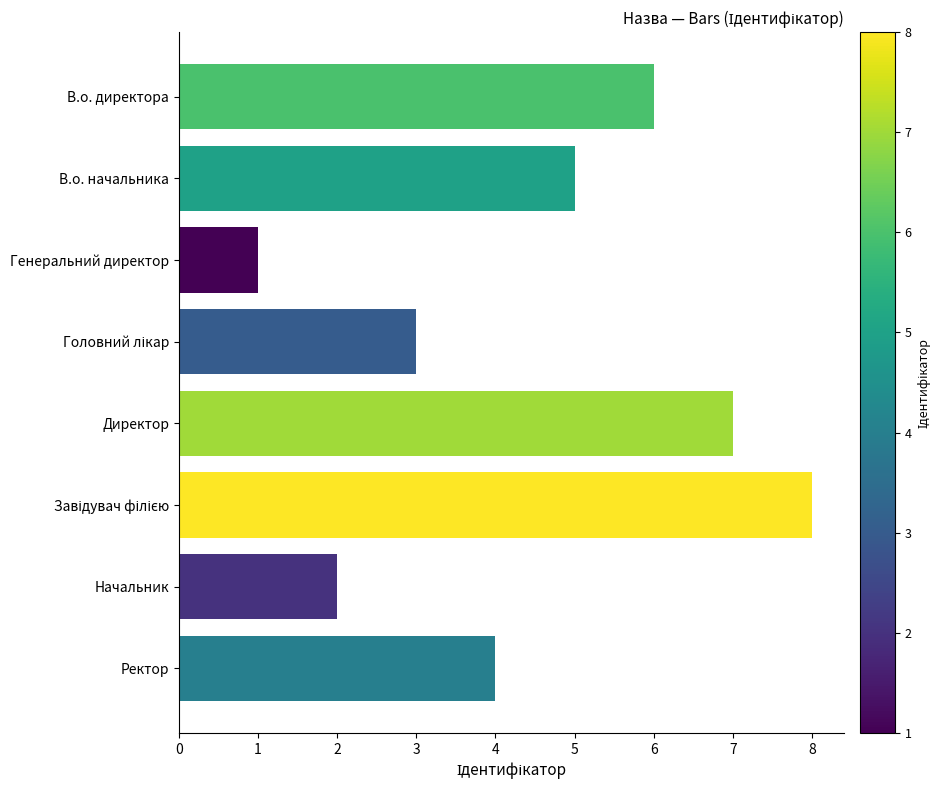

Reading top to bottom, extract all data points from this chart.

6	5	1	3	7	8	2	4